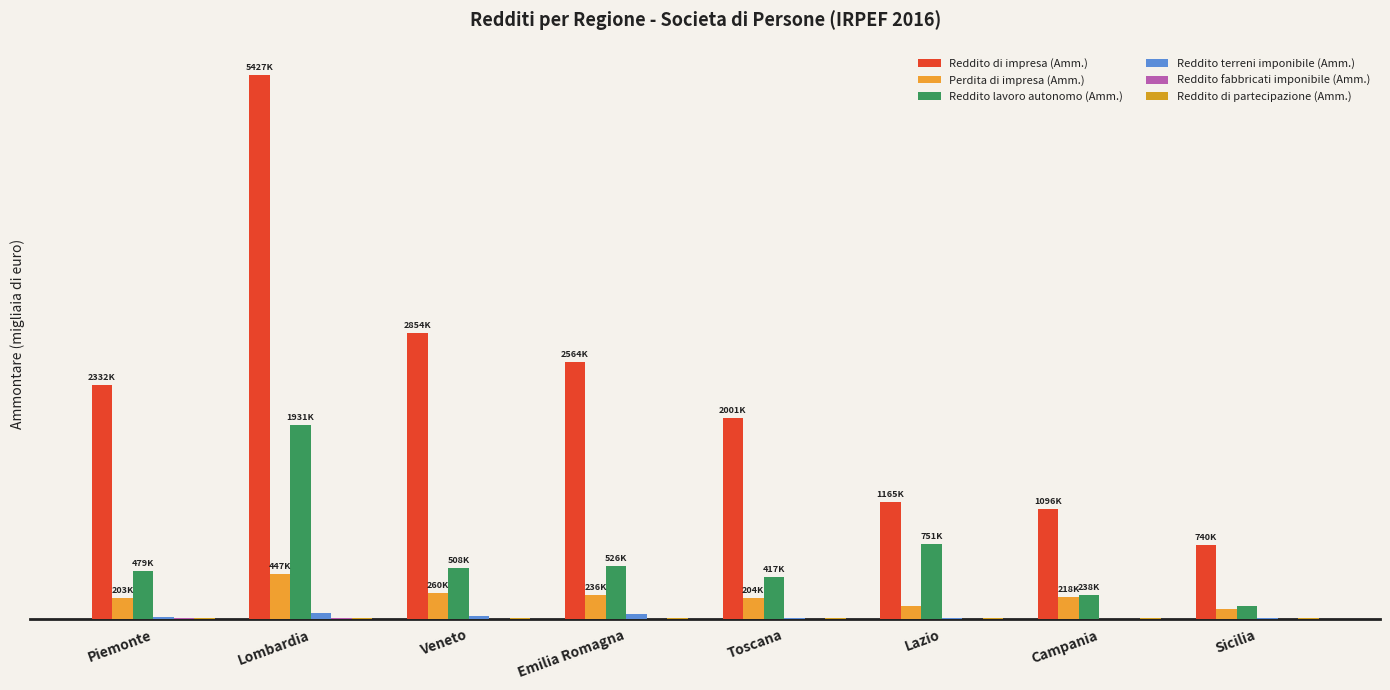

What is the minimum value for Reddito terreni imponibile (Amm.)?

1248